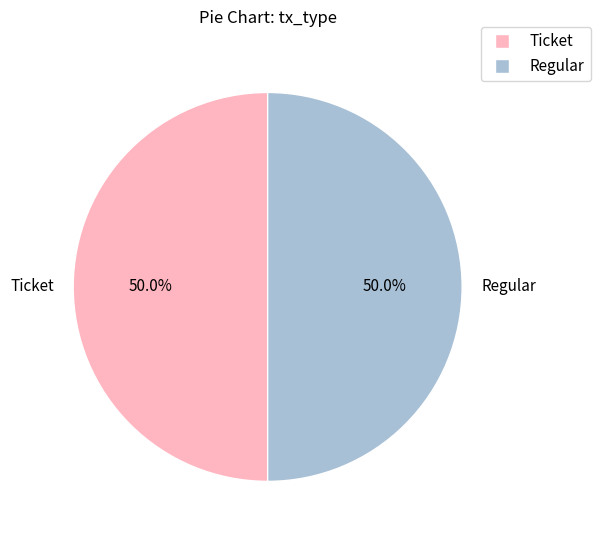

What is the ratio of the value at Regular to the value at Ticket?

1.0